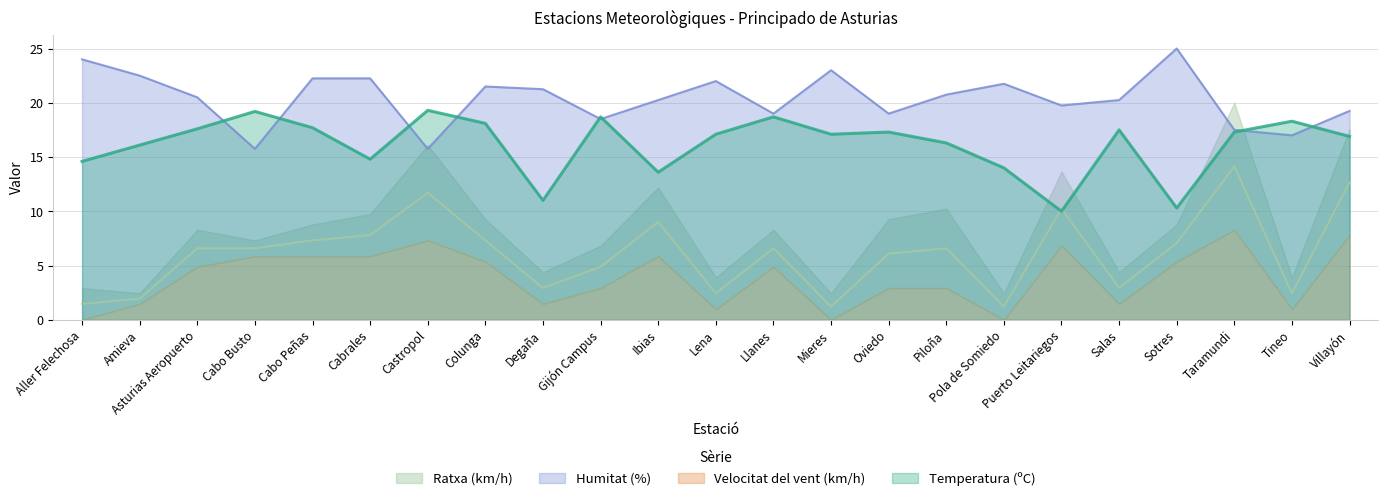

What is the approximate value of Temperatura (ºC) at Ibias?

13.6